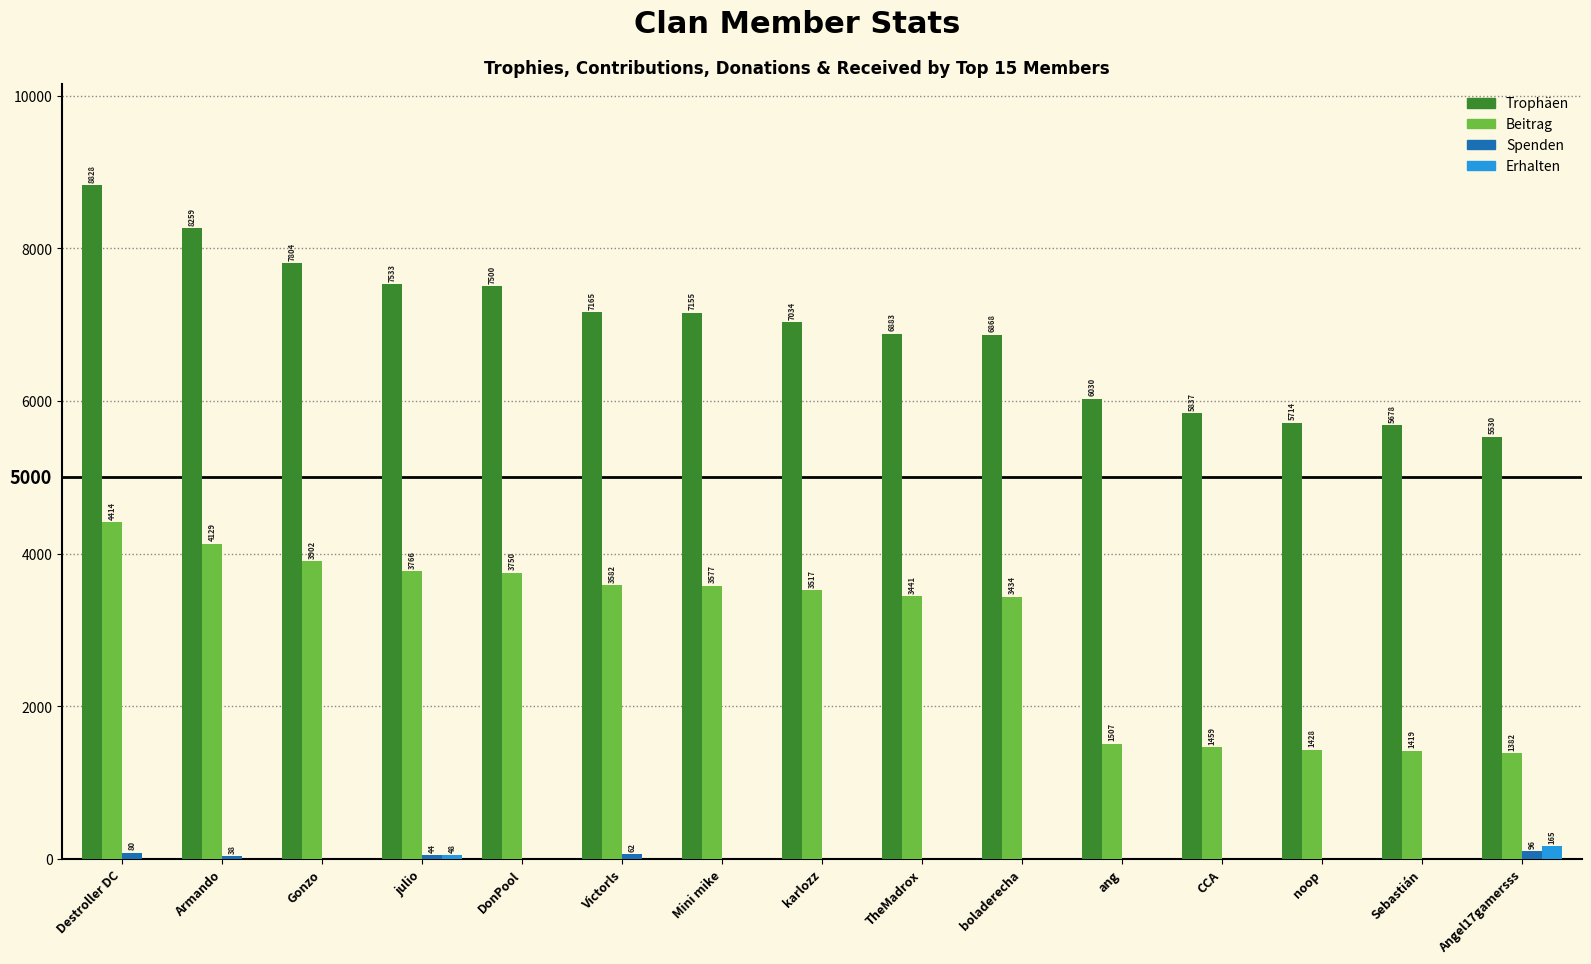

What is the sum of all Erhalten values?

213